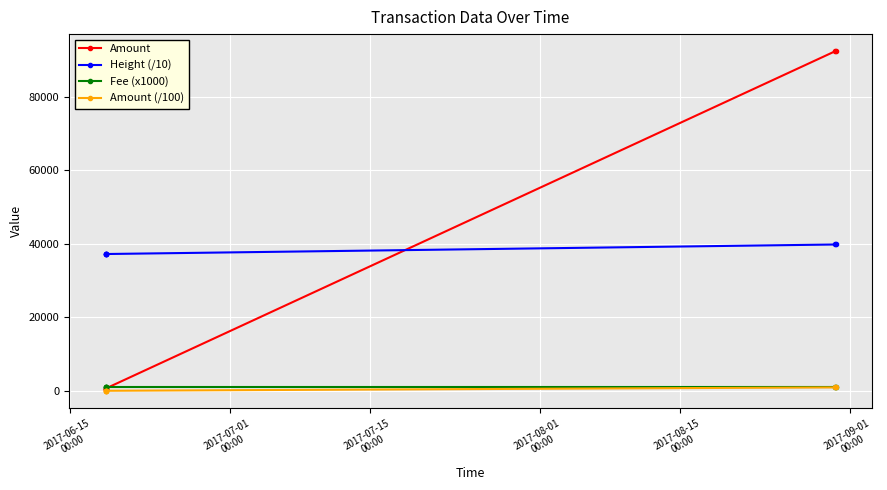

True or false: Fee (x1000) and Height (/10) cross at least once.

False